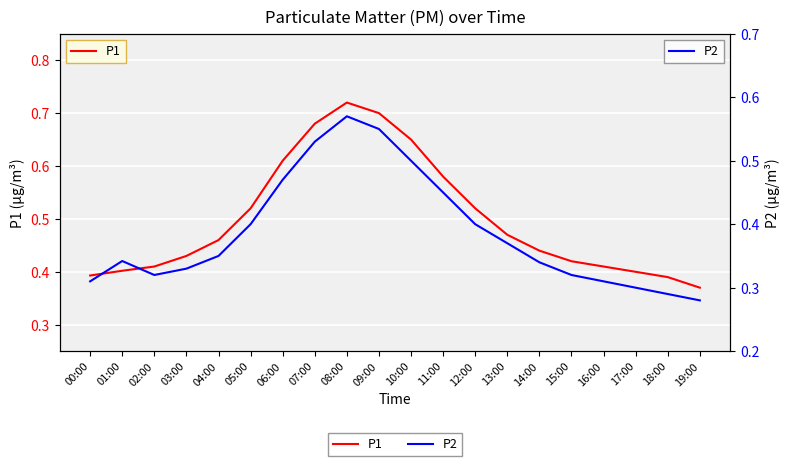

True or false: P1 has more than 1 interior local peaks.

False